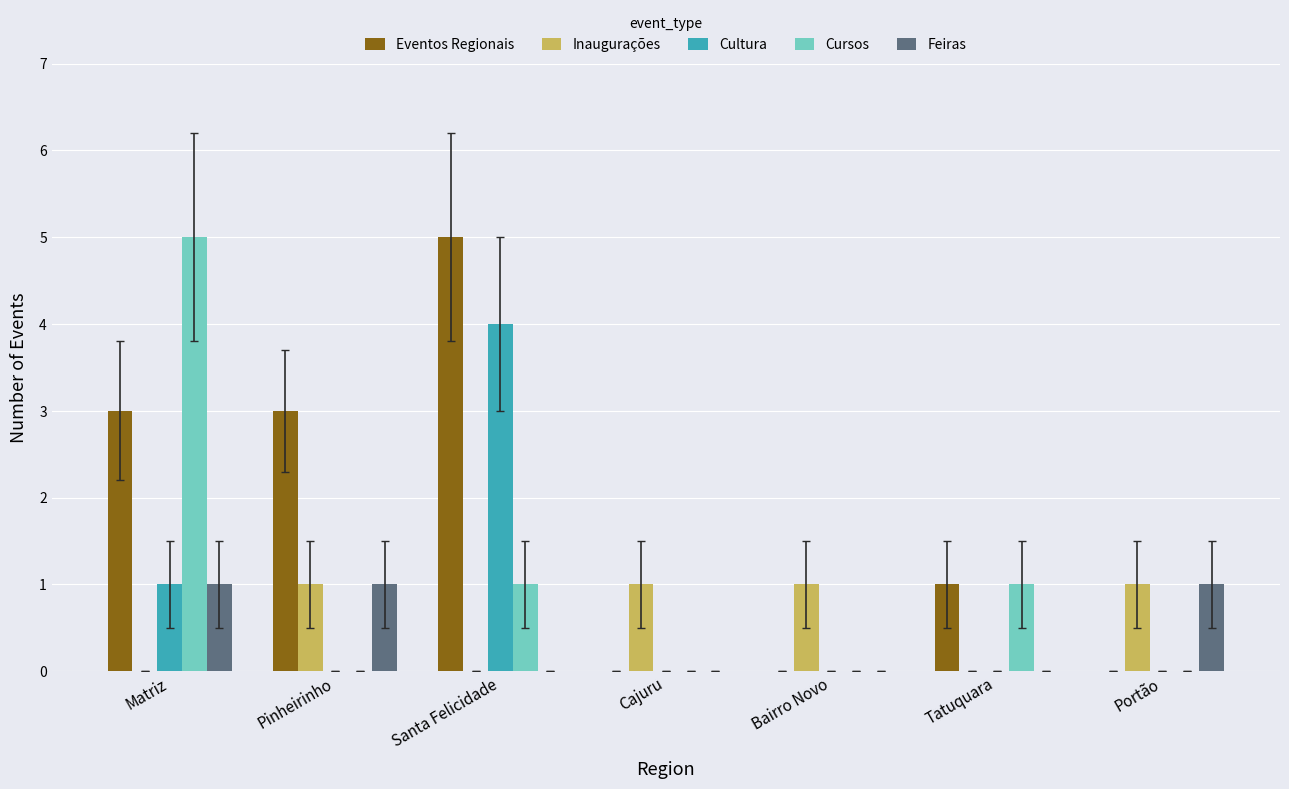

The value of Eventos Regionais at Portão is -3. True or false?

False